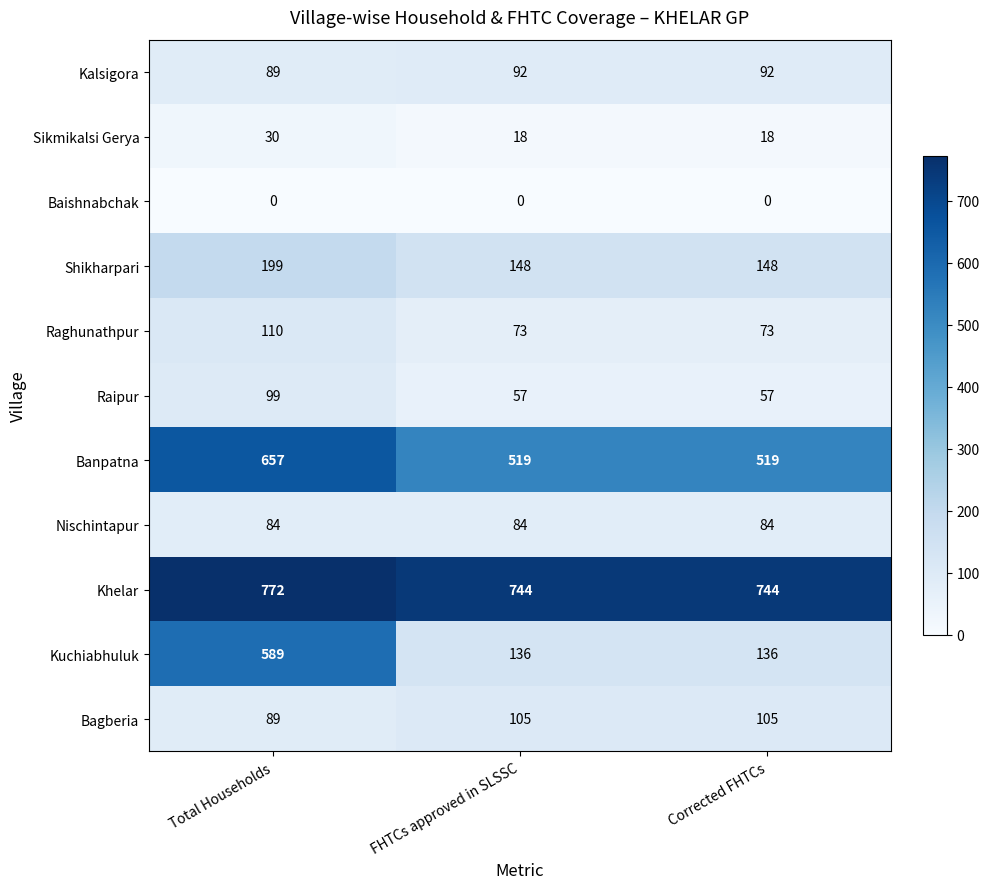

What value does the Sikmikalsi Gerya series have at FHTCs approved in SLSSC?

18